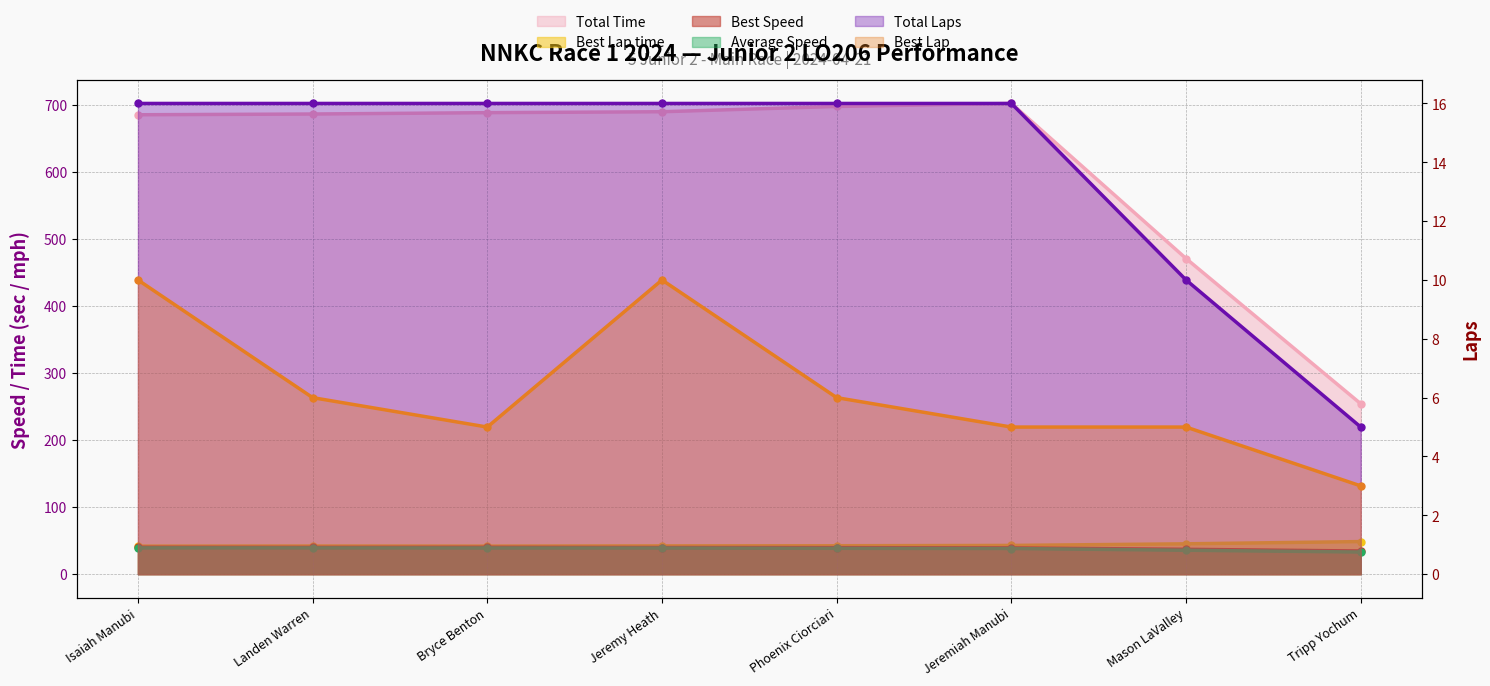

Reading left to right, transcribe all the data shown in this chart.

Total Laps: 16.0	16.0	16.0	16.0	16.0	16.0	10.0	5.0
Total Time: 685.1	686.2	688.2	689.6	697.5	702.0	470.7	254.1
Best Lap time: 41.8	42.0	41.9	42.2	42.4	42.9	45.3	48.6
Best Speed: 40.1	40.0	40.1	39.8	39.6	39.1	37.1	34.5
Best Lap: 10.0	6.0	5.0	10.0	6.0	5.0	5.0	3.0
Average Speed: 39.2	39.1	39.0	38.9	38.5	38.2	35.6	33.0